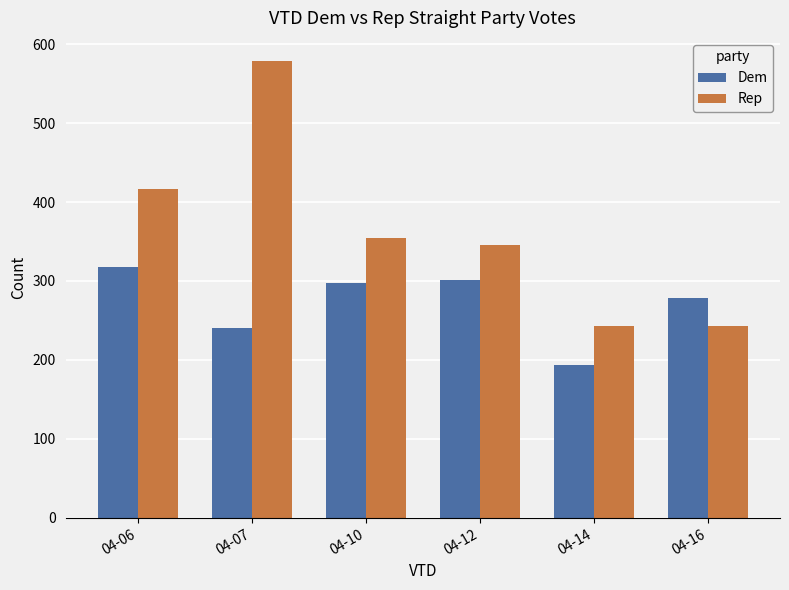

The value of Dem at 04-12 is 301. True or false?

True